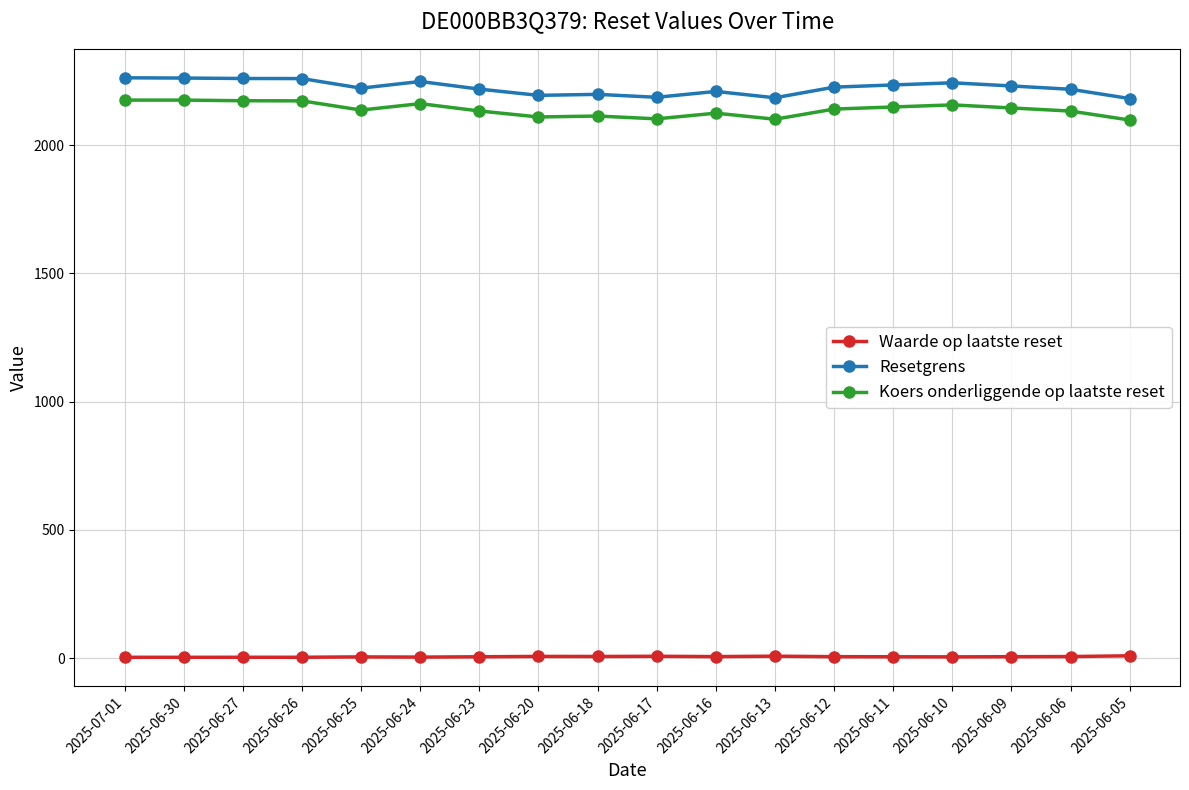

What is the value of the Koers onderliggende op laatste reset point at the 10th from the left?

2102.0